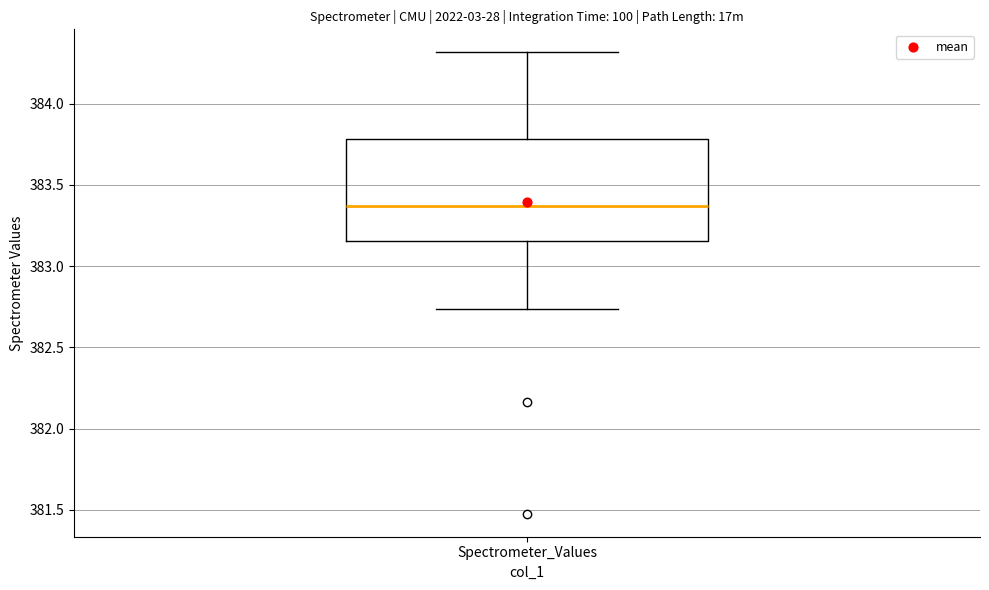

Read this box plot against the y-axis: the position of the median line, the range covered by the box, and the ends of both whiskers. The values are not printed on the chart, so give them approximately, as read against the axis.

median 383.35, box 383.15 to 383.80, whiskers 382.75 to 384.30